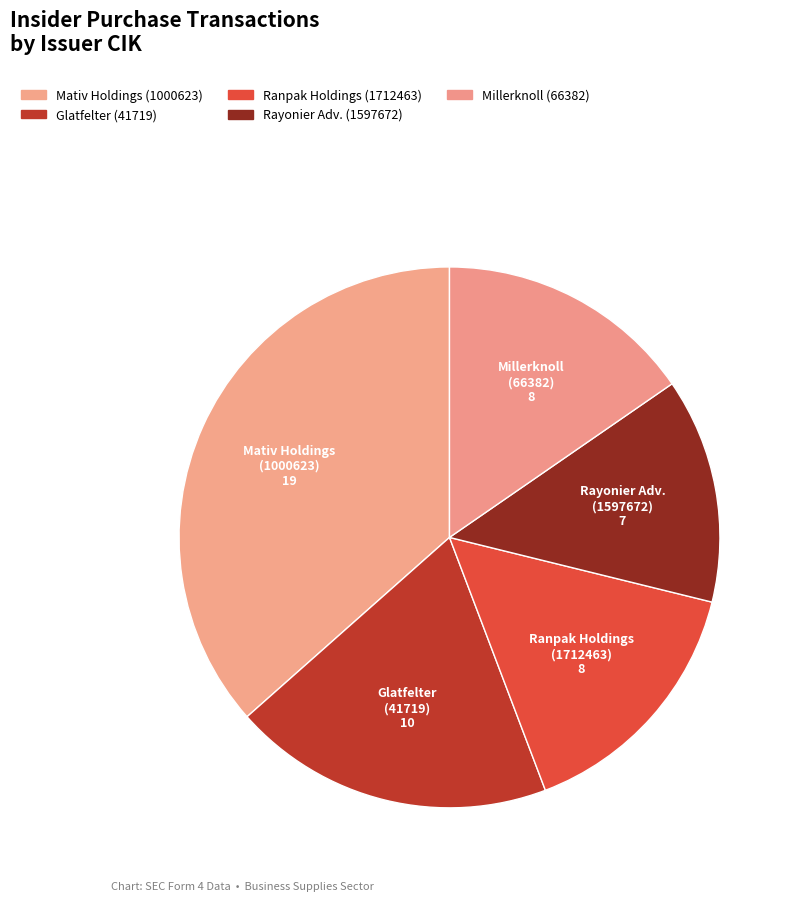

How many segments does this pie chart have?

5